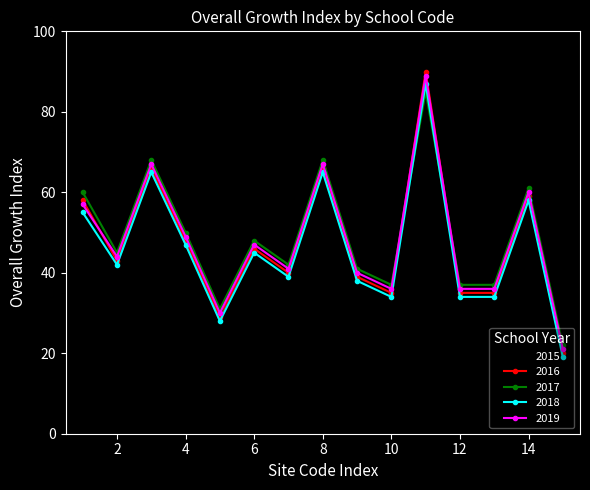

How many lines are shown in the chart?

5